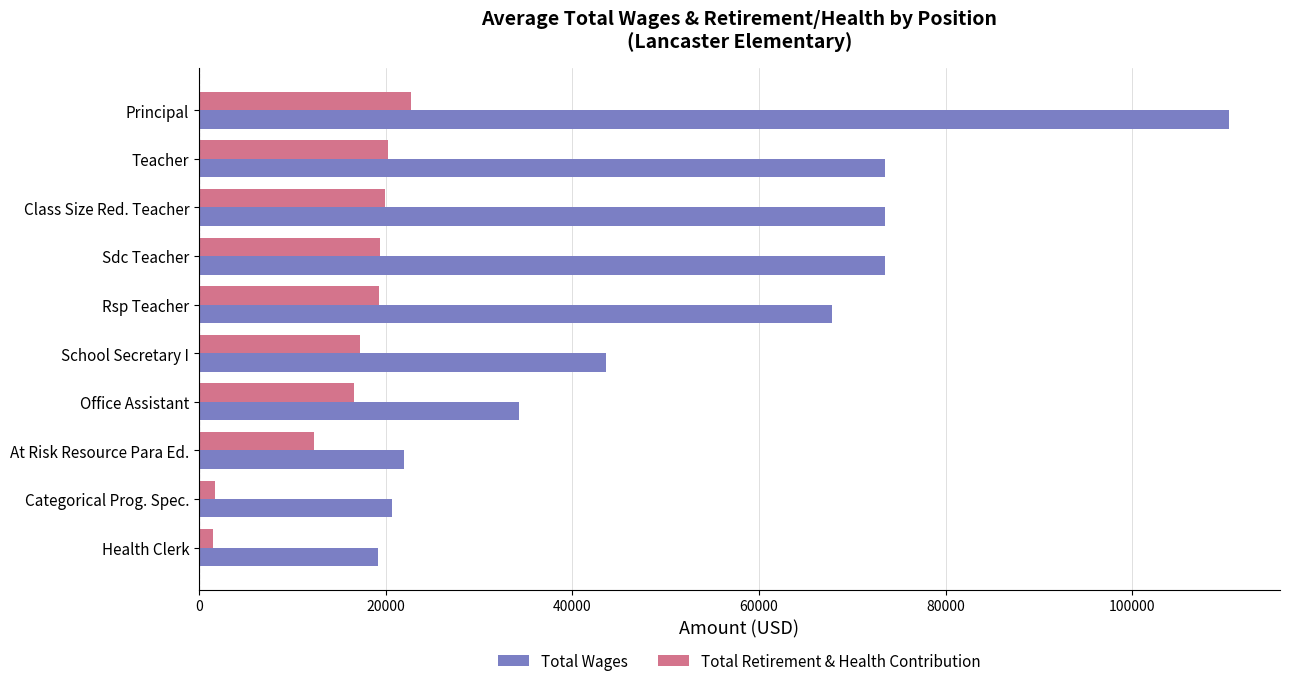

What is the total value across all series at Sdc Teacher?

92906